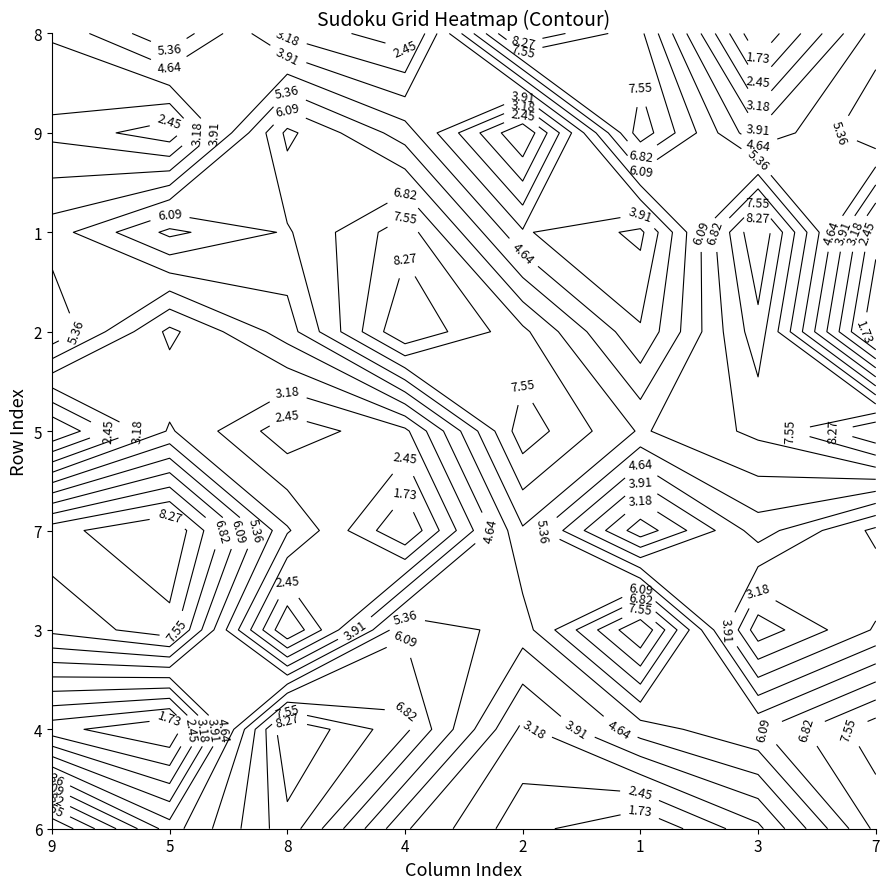

At which label is 1 closest to 5?

2